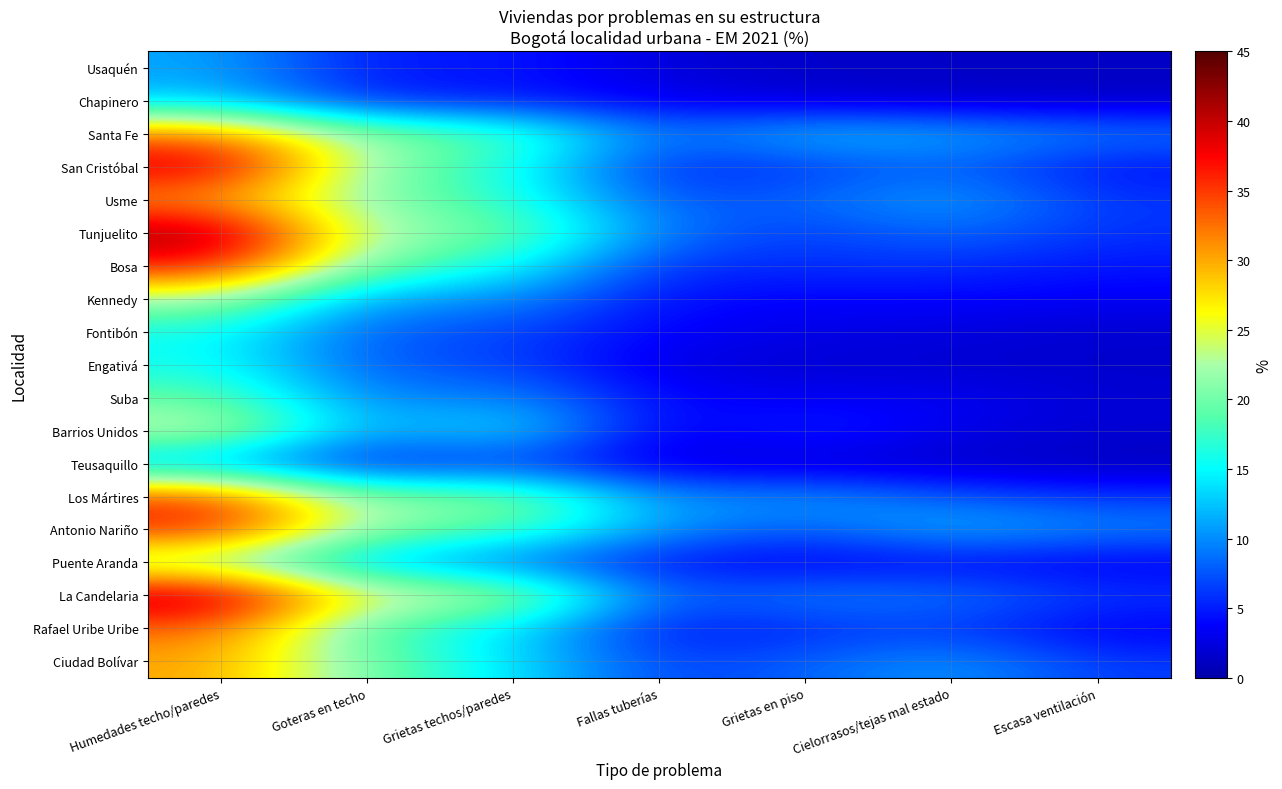

Between Escasa ventilación and Grietas en piso, which is larger?

Grietas en piso